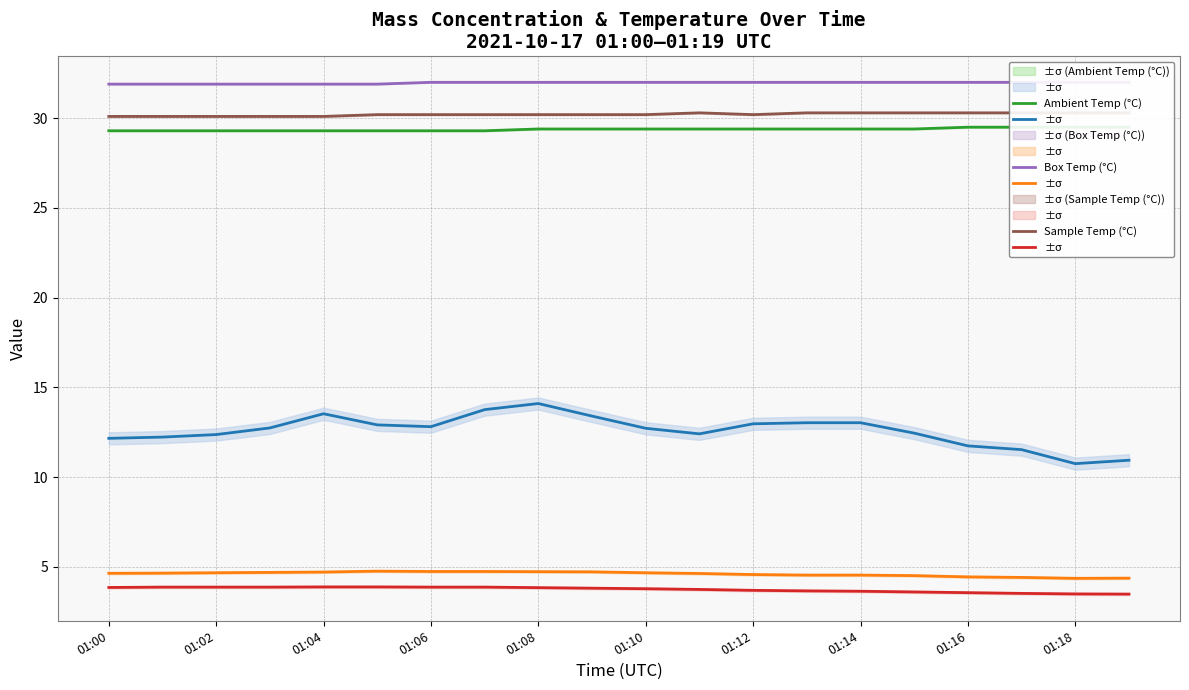

What is the difference between the maximum and minimum values in the Ambient Temp (°C) series?

0.2